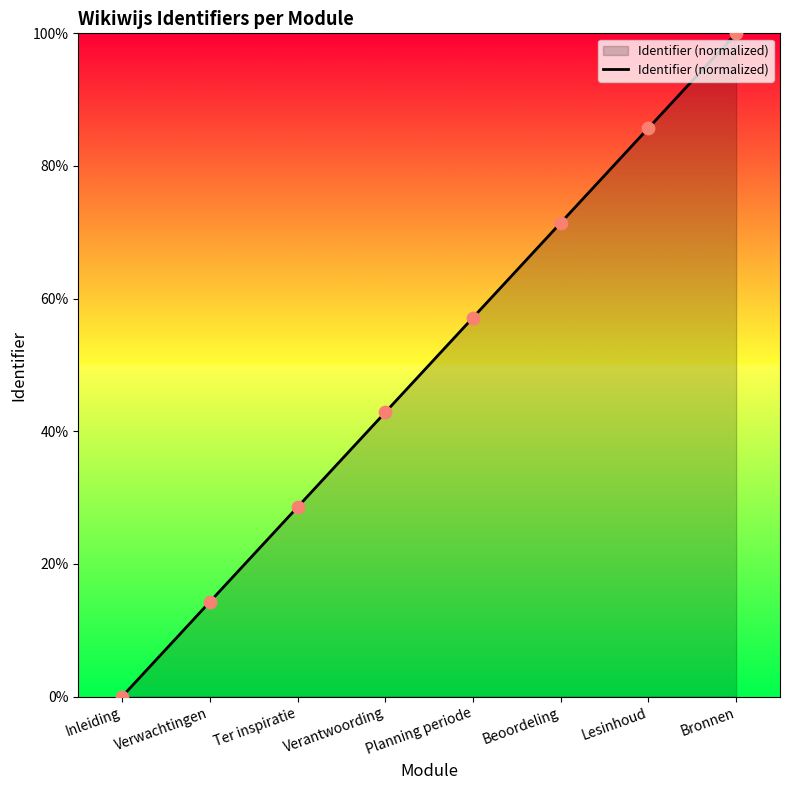

What is the change in value from Inleiding to Bronnen?

+100.0